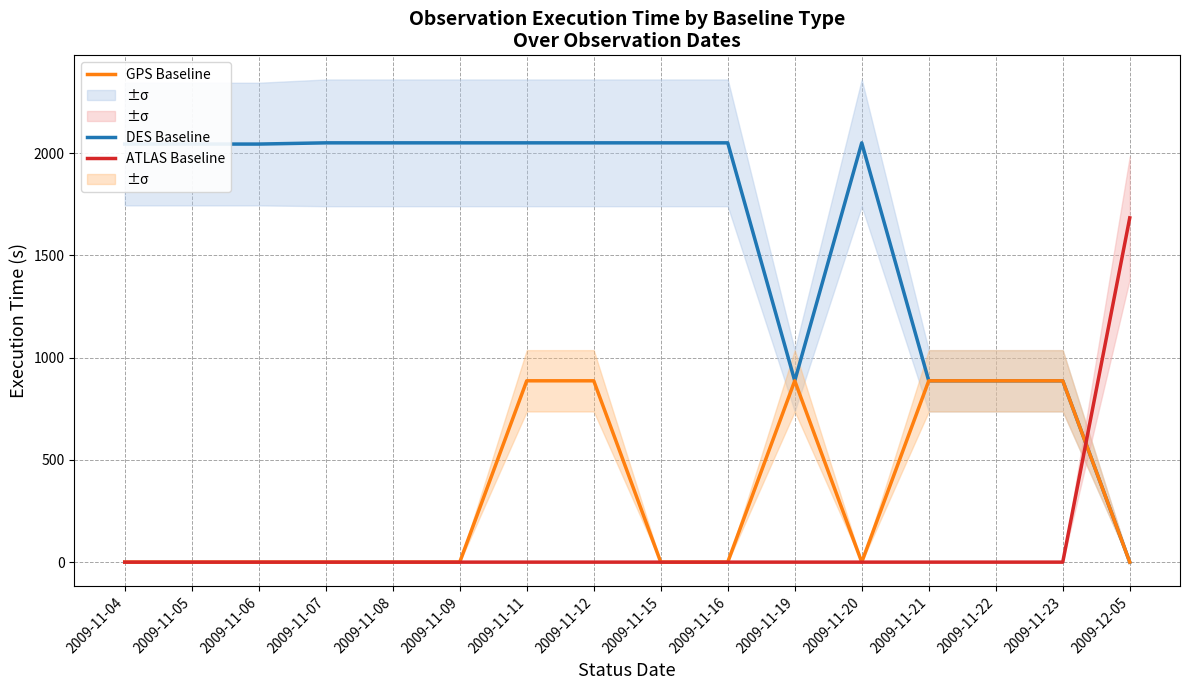

How many positive values does the DES Baseline series have?

15